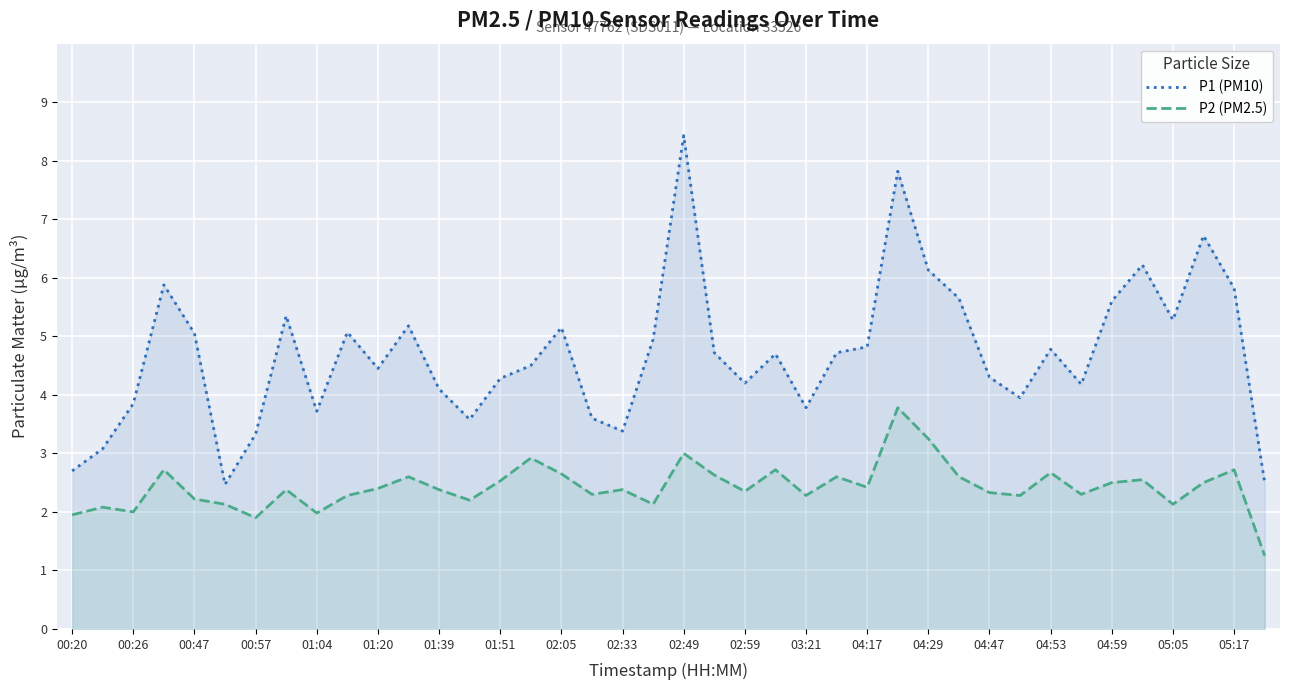

Is it true that P1 (PM10) equals 9.2 at 04:53?

False